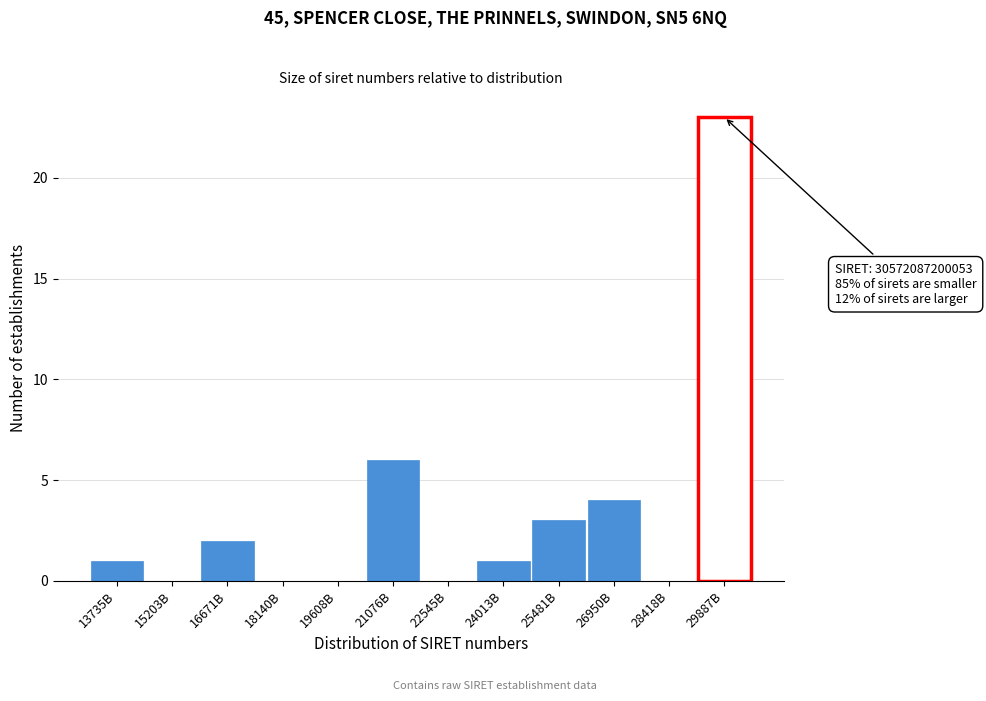

Reading right to left, extract all data points from this chart.

29887B=23	28418B=0	26950B=4	25481B=3	24013B=1	22545B=0	21076B=6	19608B=0	18140B=0	16671B=2	15203B=0	13735B=1